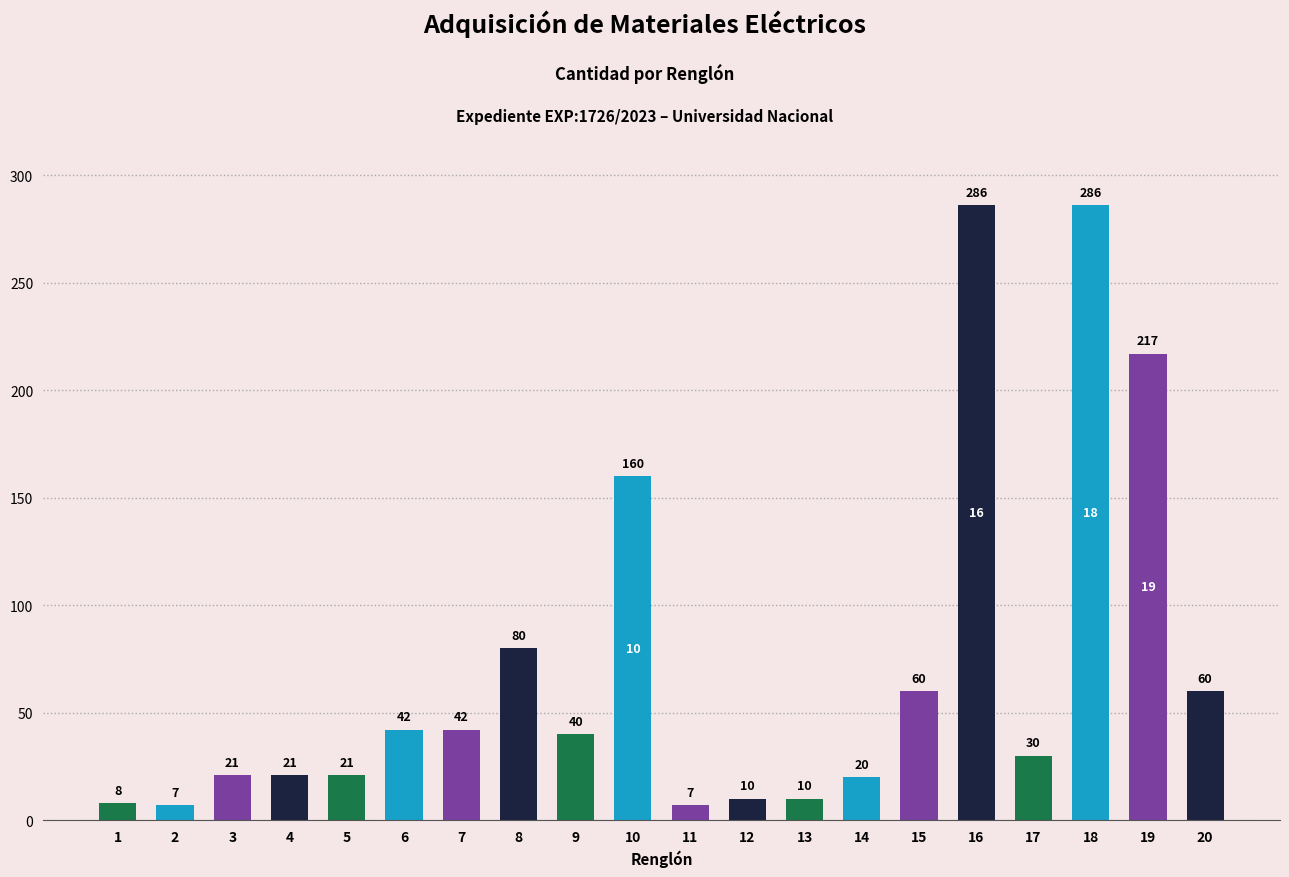

Read the value at 7, to the nearest 50.

50